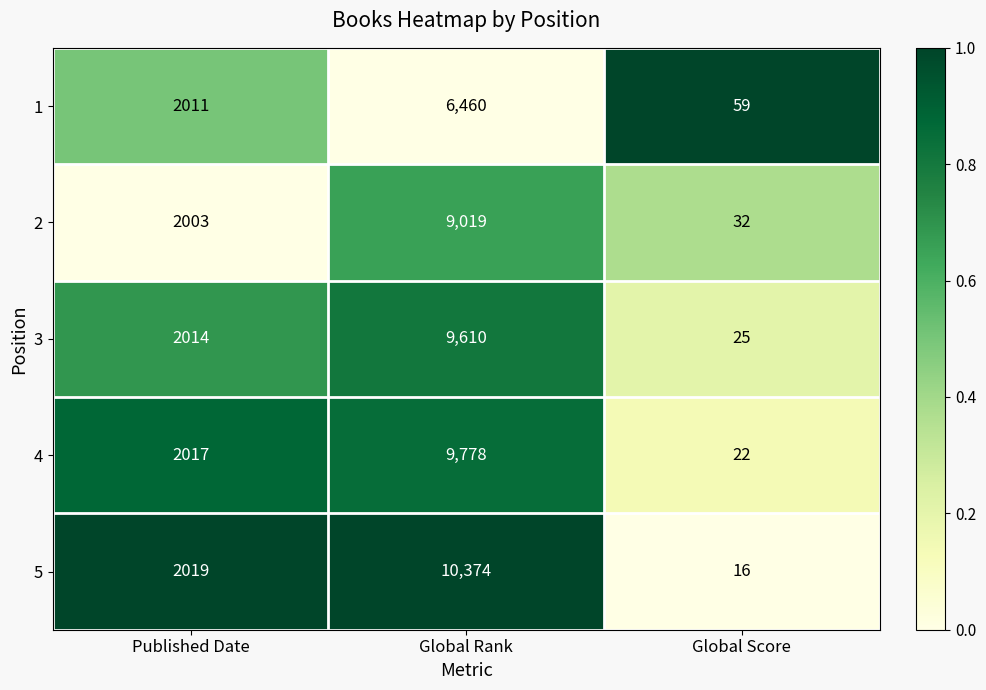

What is the difference between the maximum and minimum values in the 2 series?

8987